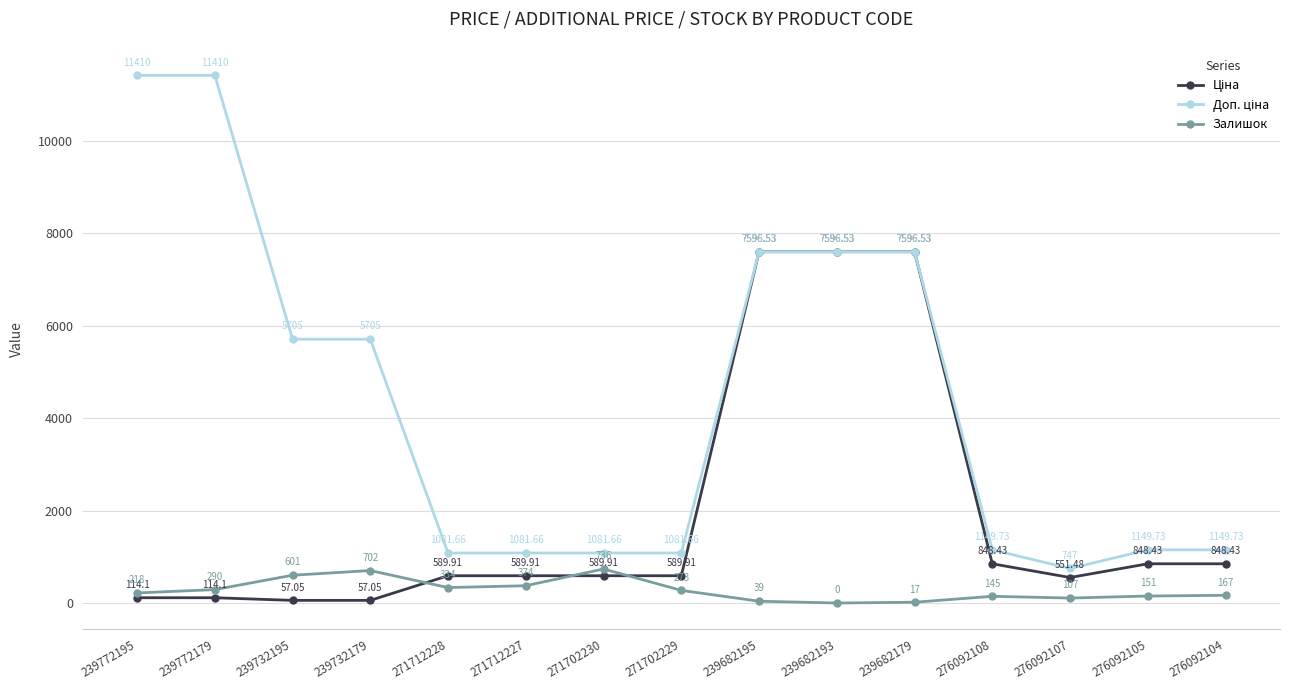

What is the spread (max minus min) of values at 276092107?

640.0